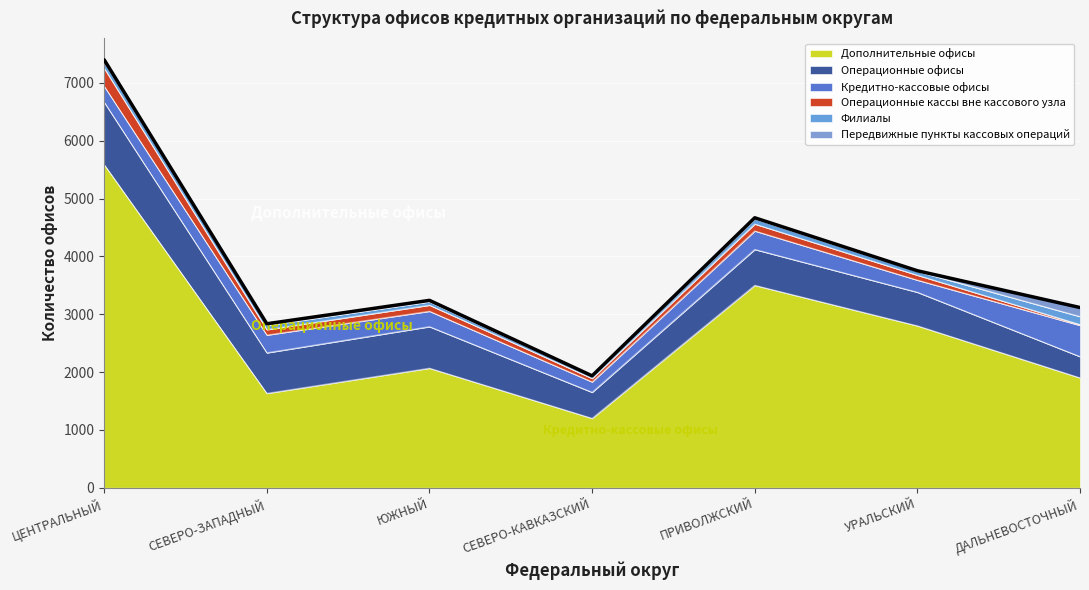

Which series has the largest total across all categories?

Дополнительные офисы